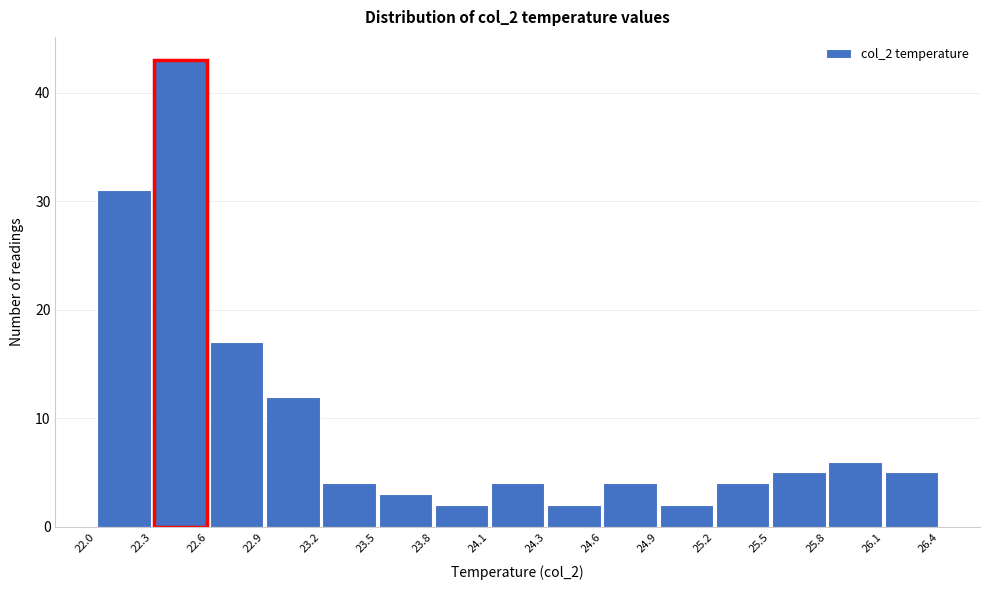

Over which range of the x-axis is the bar tallest?

22.3 to 22.6